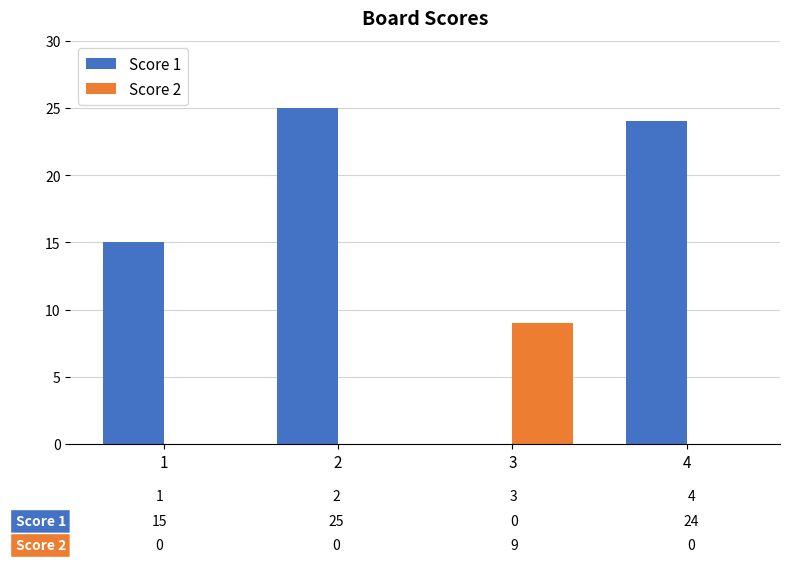

How many groups of bars are there?

4